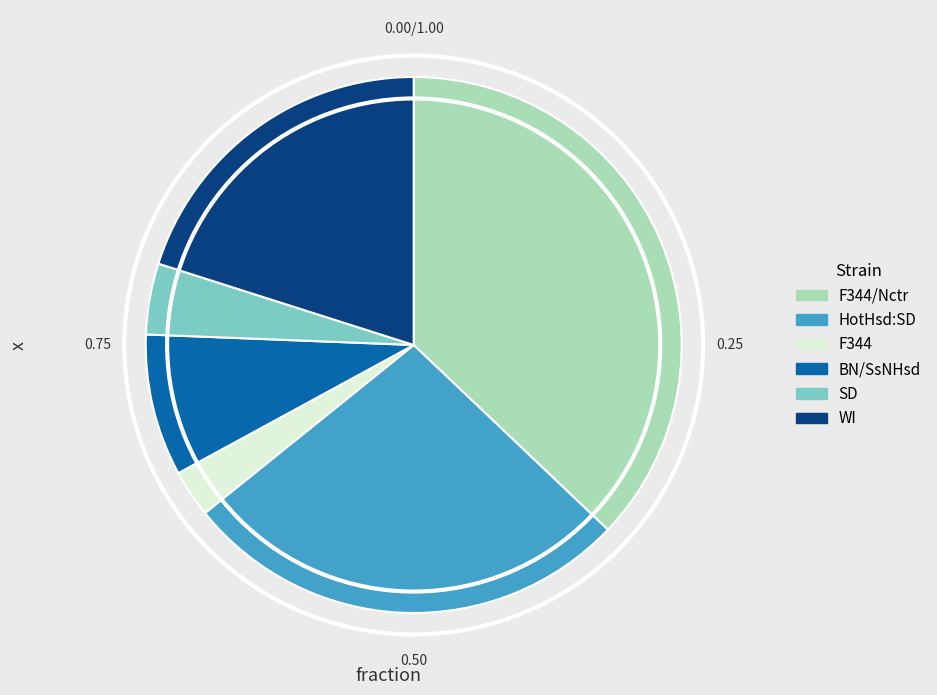

Is there a majority slice in this chart?

No